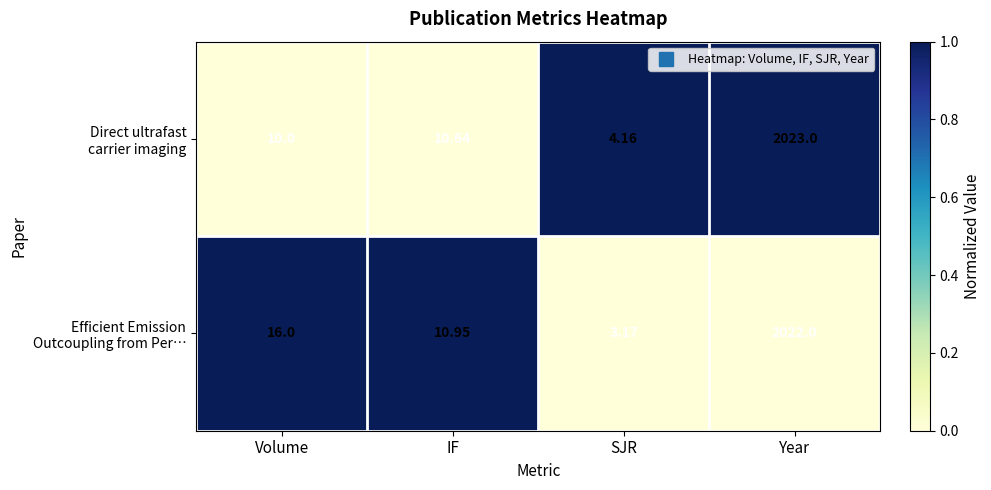

Which category has the highest value across all series?

Year